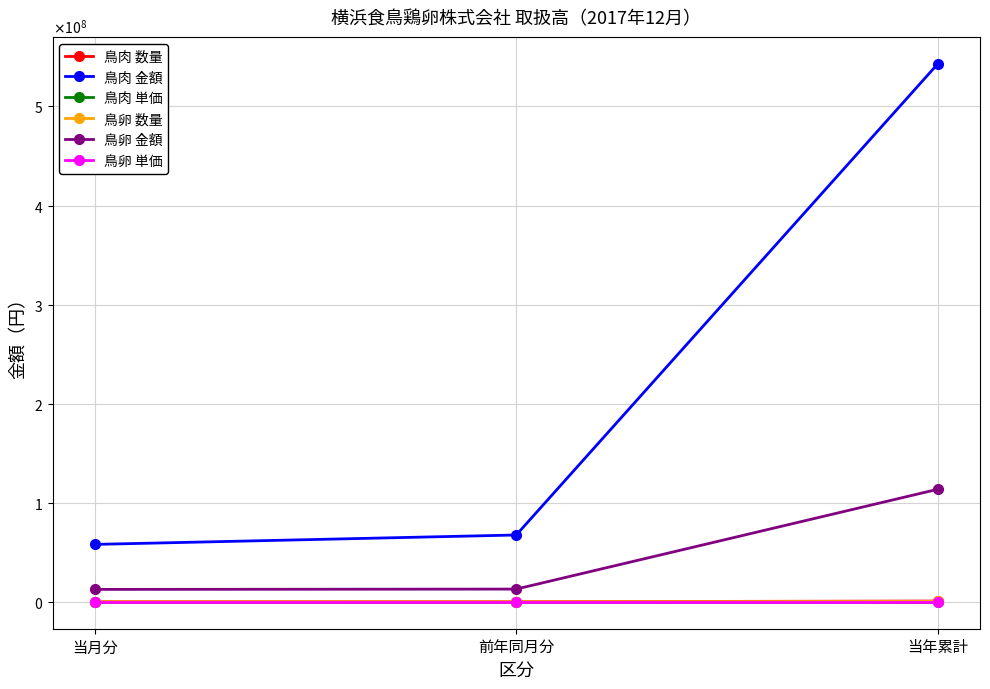

What are all the series names shown in the legend?

鳥肉 数量, 鳥肉 金額, 鳥肉 単価, 鳥卵 数量, 鳥卵 金額, 鳥卵 単価